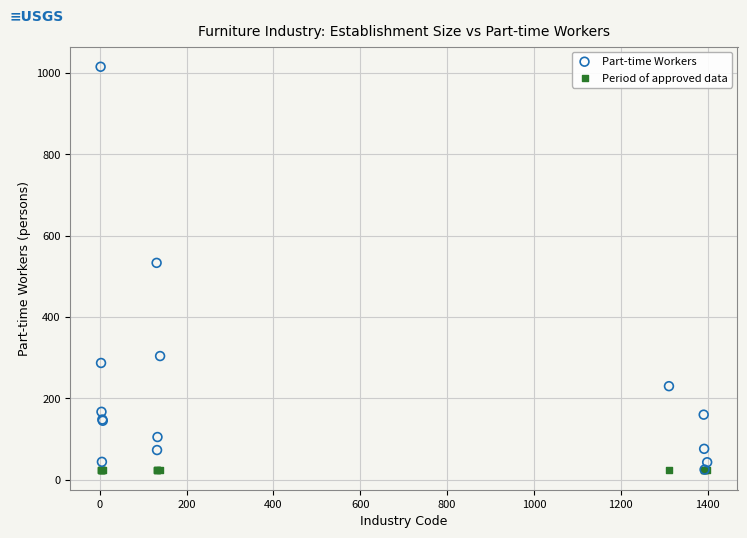

What are all the series names shown in the legend?

Part-time Workers, Period of approved data